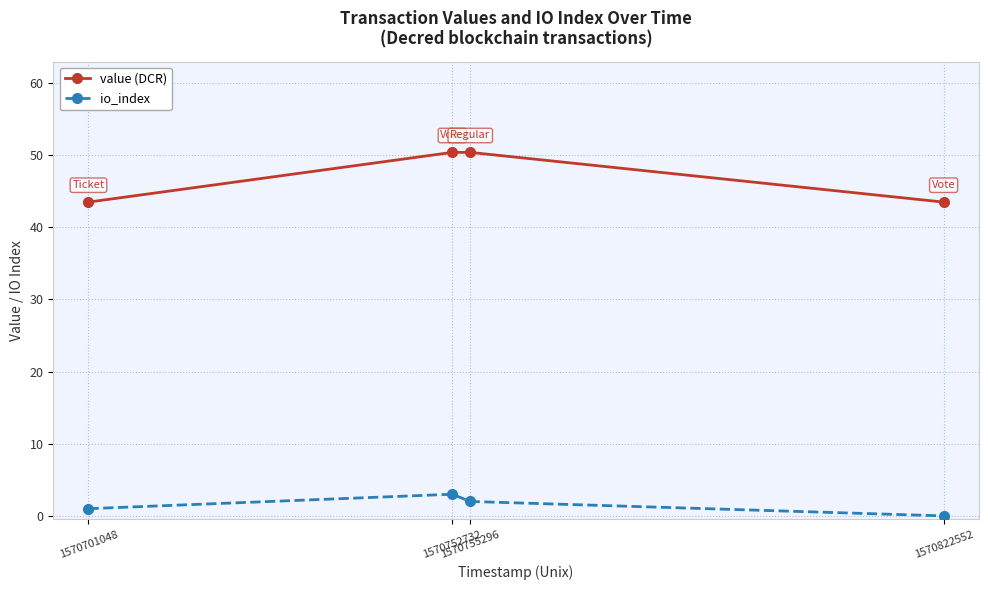

What is the average value of the value (DCR) series?

46.9